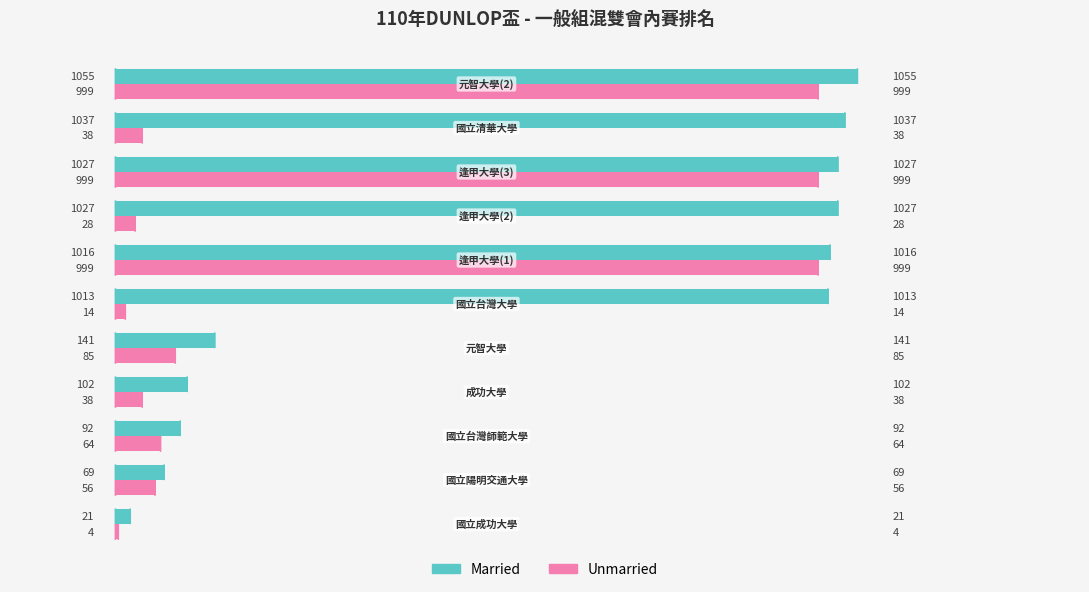

Which series has the largest total across all categories?

Married